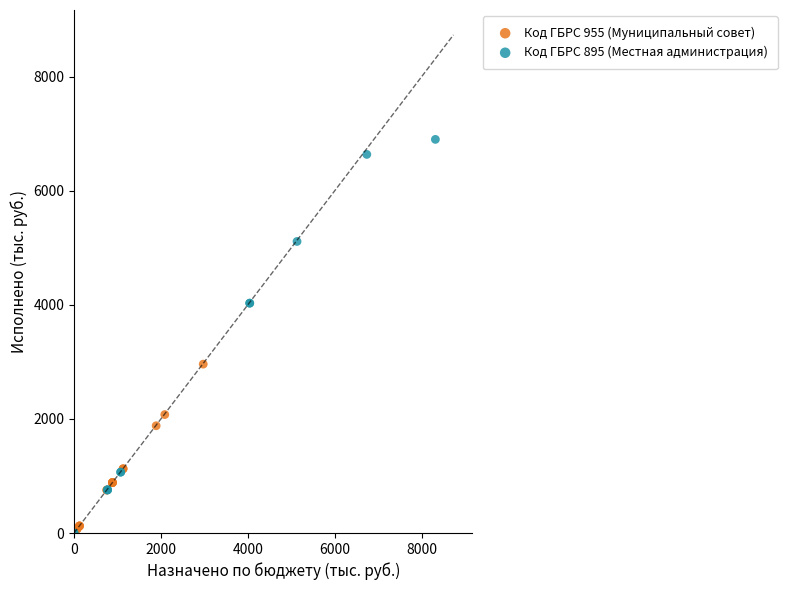

Which series reaches the maximum Y coordinate?

Код ГБРС 895 (Местная администрация)